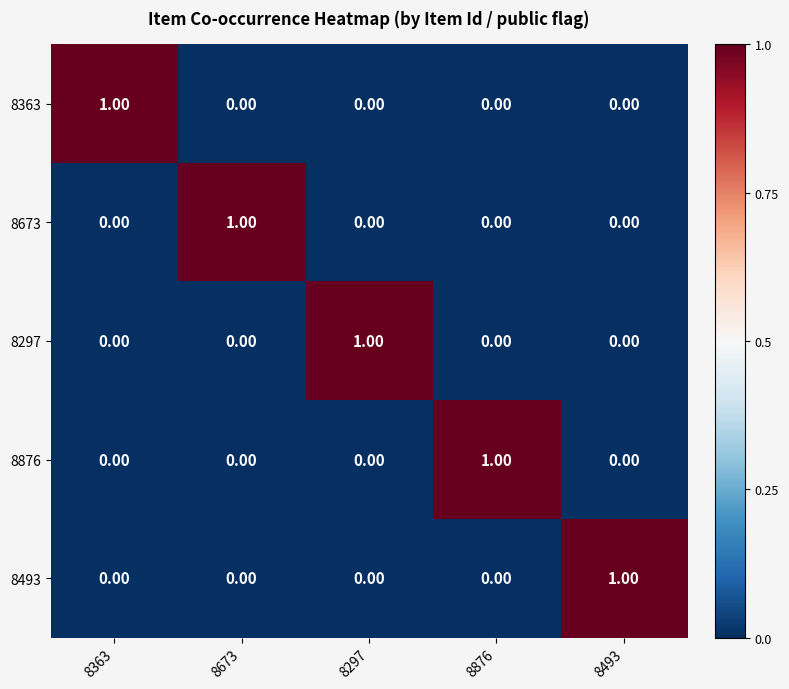

What is the greatest value displayed?

1